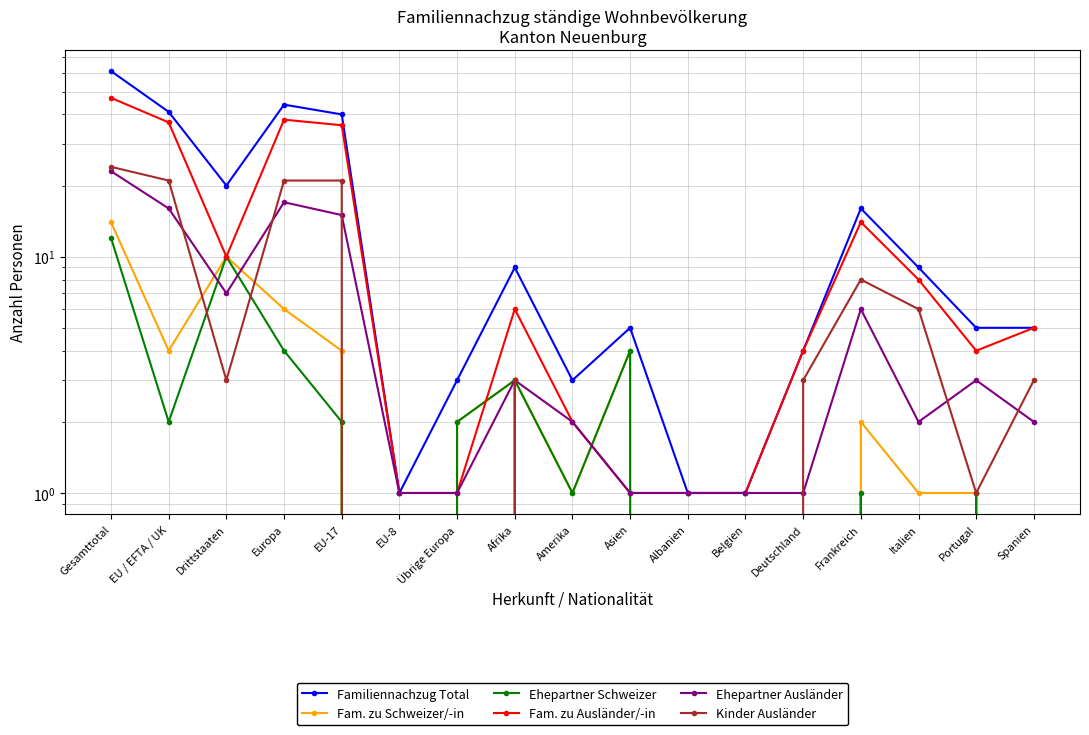

Which series ends up on top after the final intersection of Kinder Ausländer and Fam. zu Schweizer/-in?

Kinder Ausländer